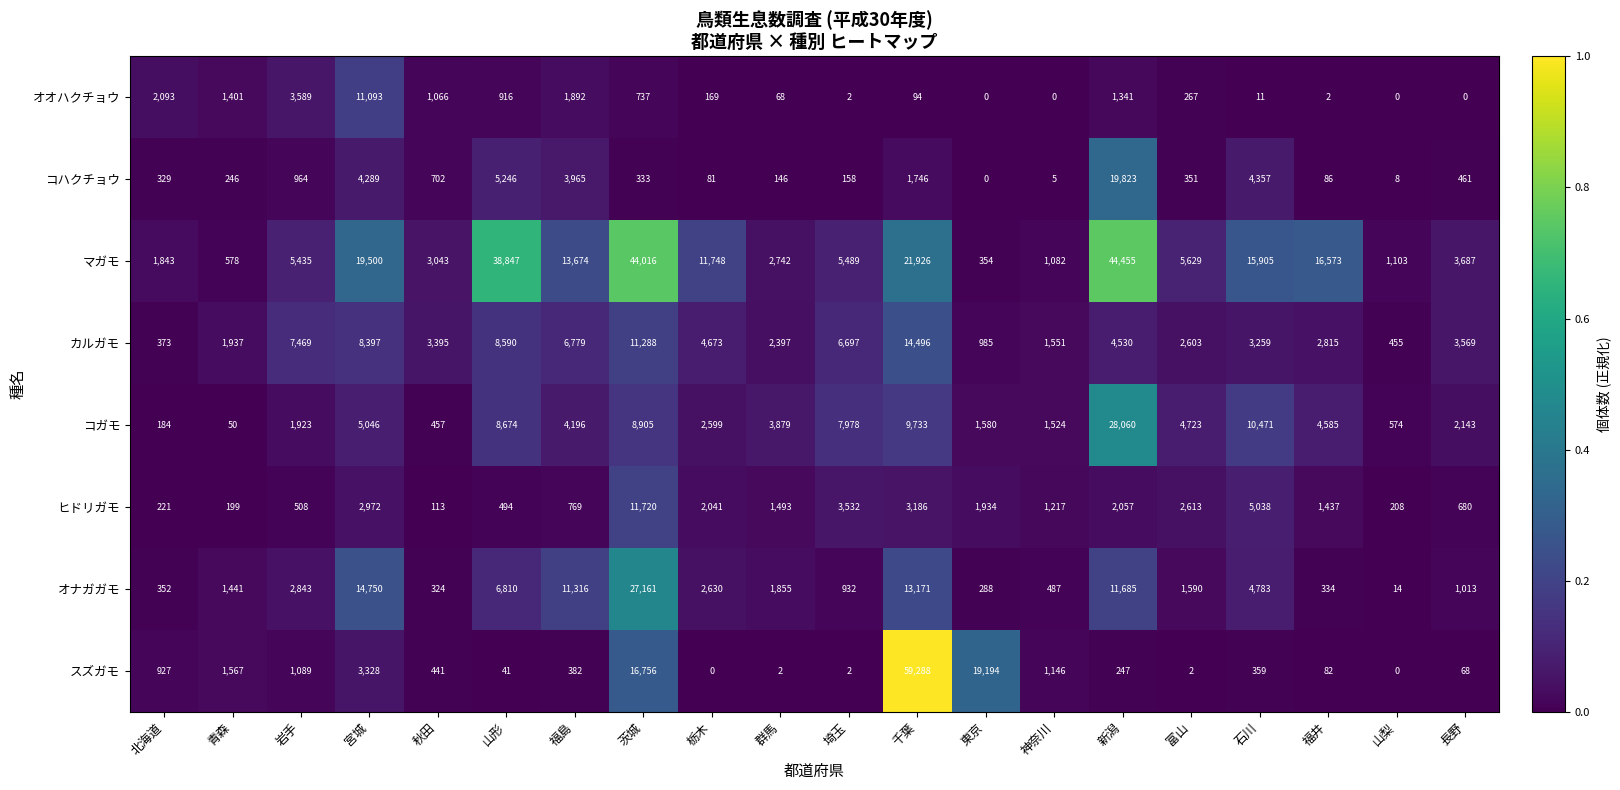

Which category has the highest value in the コハクチョウ series?

新潟